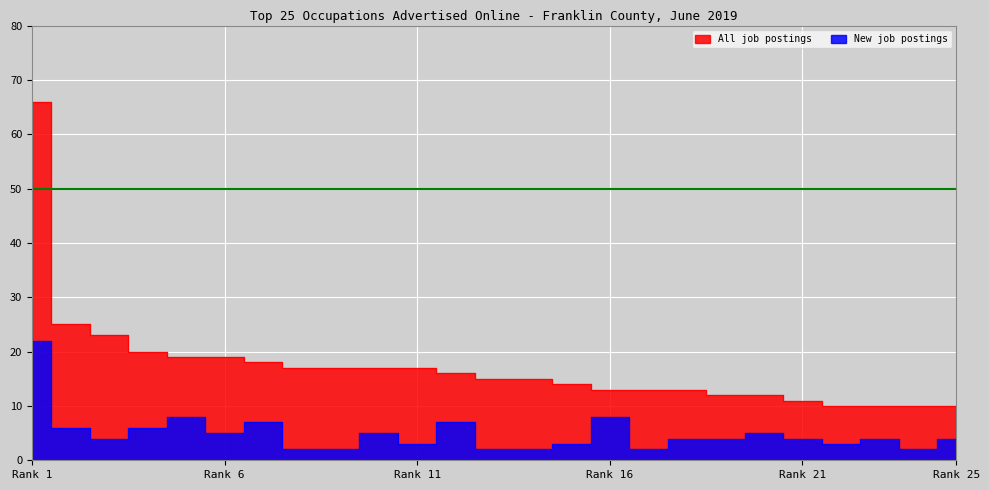

What is the minimum value shown in the chart?

2